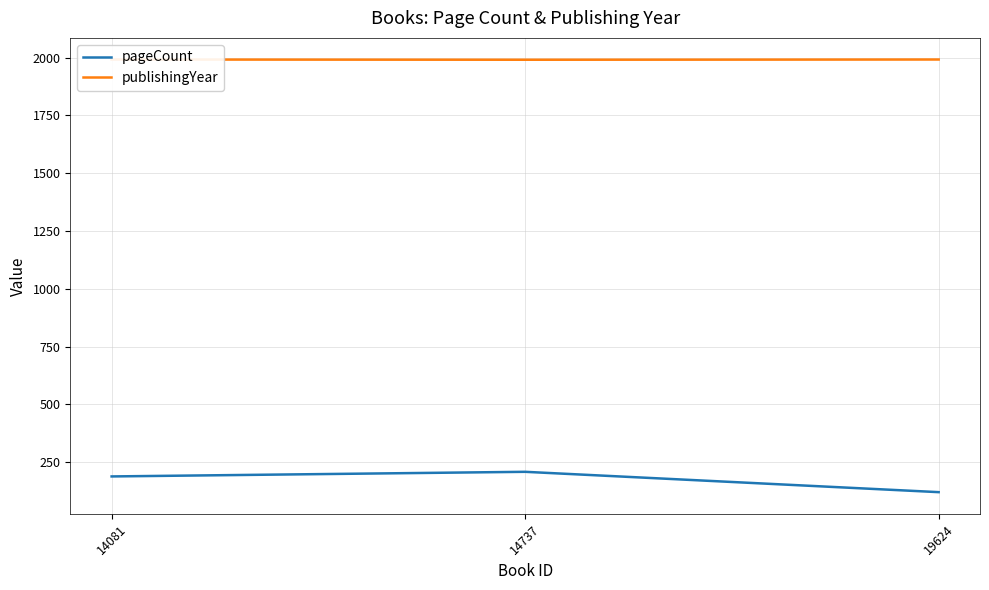

Is the value of publishingYear at 14081 greater than the value of pageCount at 14081?

Yes